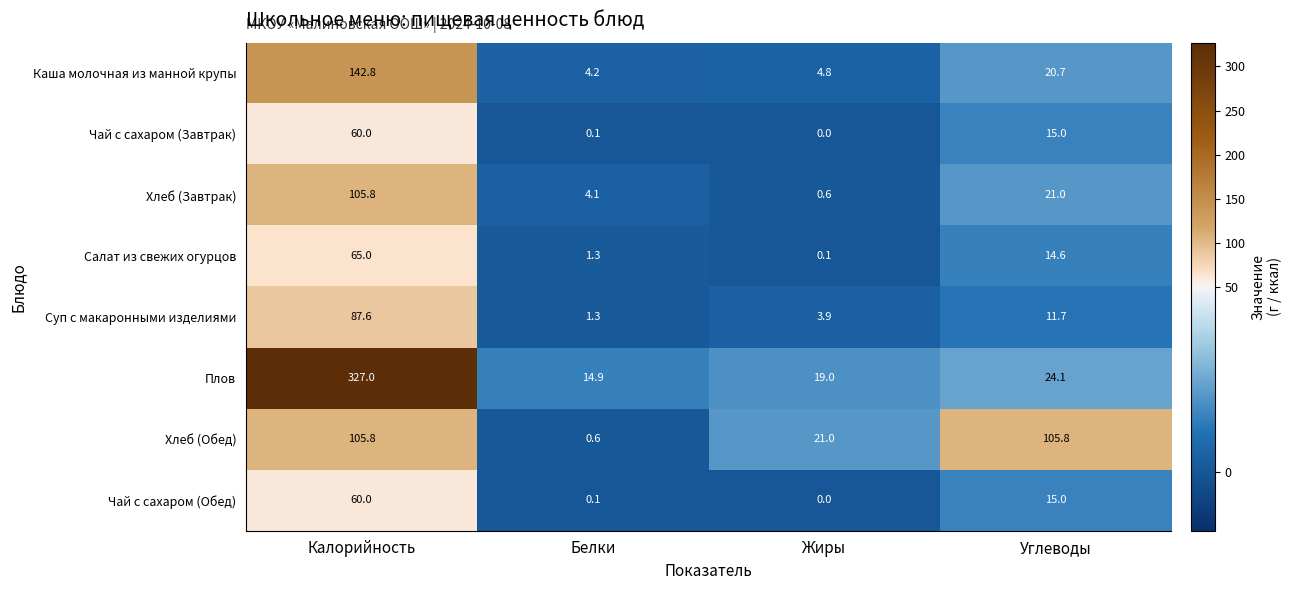

At which category is the sum across all series the highest?

Калорийность